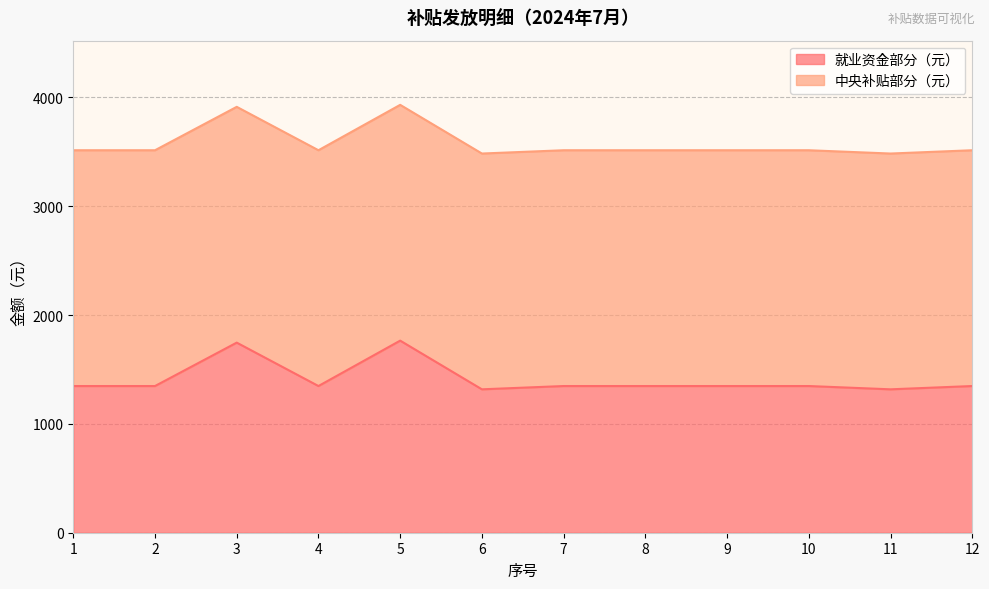

Rank the categories by value from highest to lowest.

5, 3, 1, 2, 4, 7, 8, 9, 10, 12, 6, 11